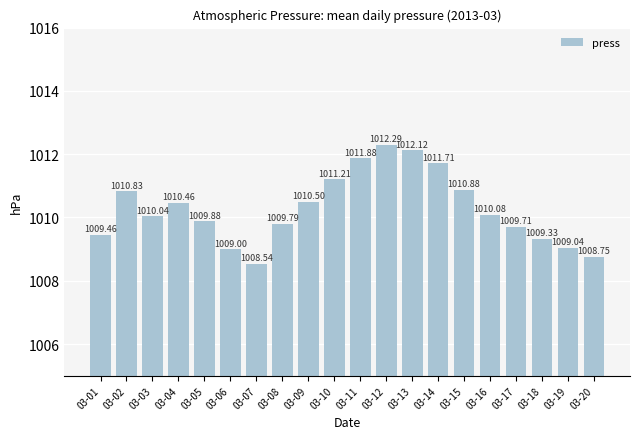

Is it true that the value at 03-07 is 446.8?

False